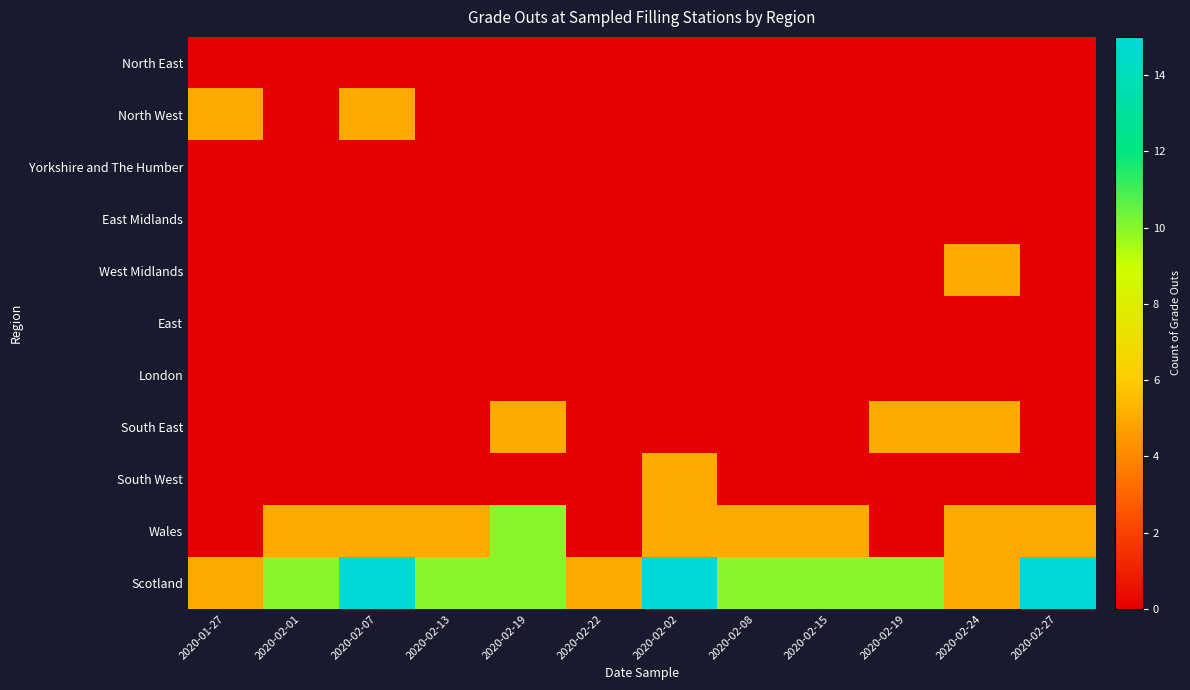

How many series are shown in this chart?

11